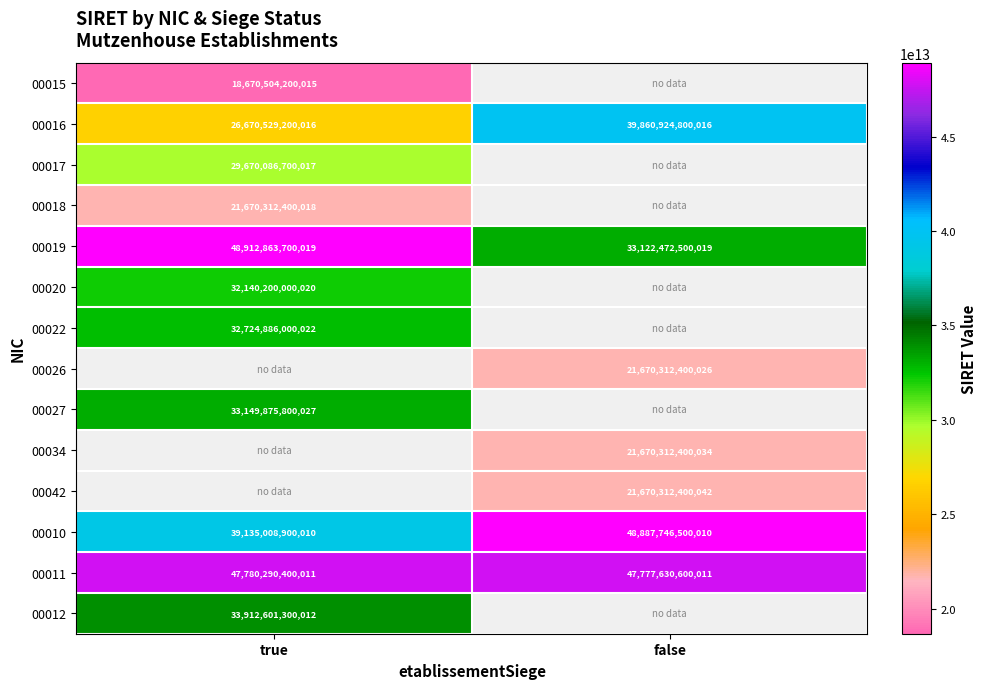

True or false: 00010 has a value of 14554999997966 at true.

False